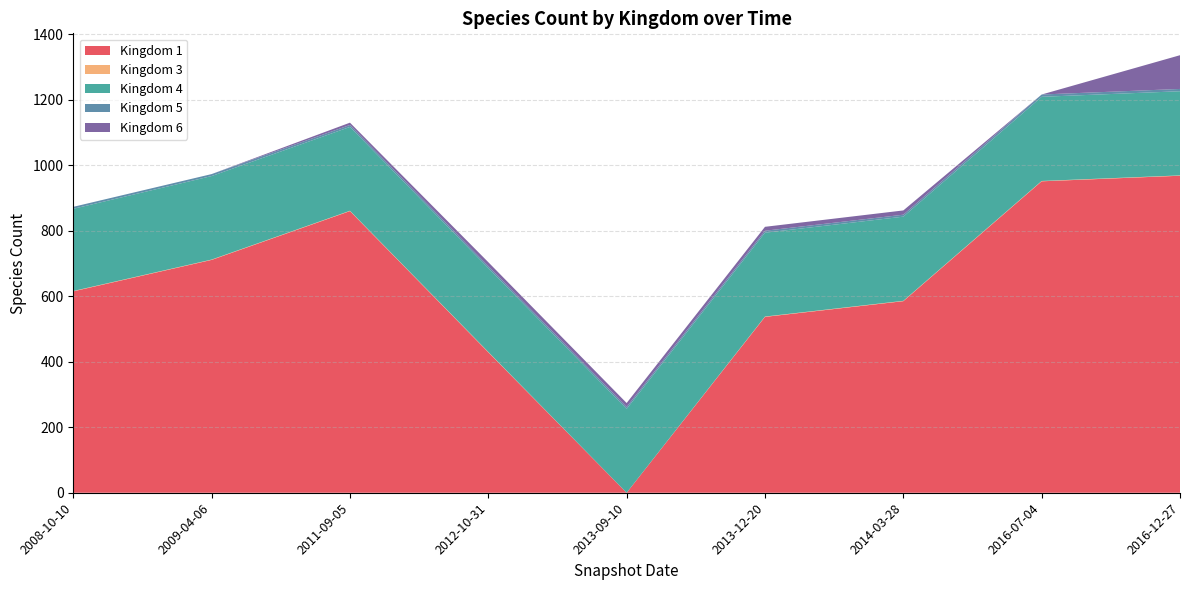

Which category has the lowest value in the Kingdom 1 series?

2013-09-10